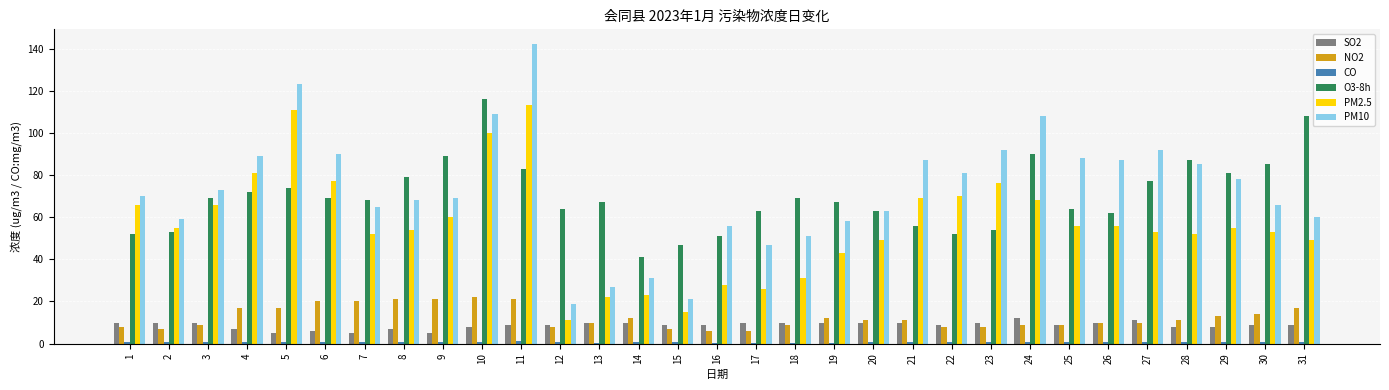

How many bars are there in total?

186